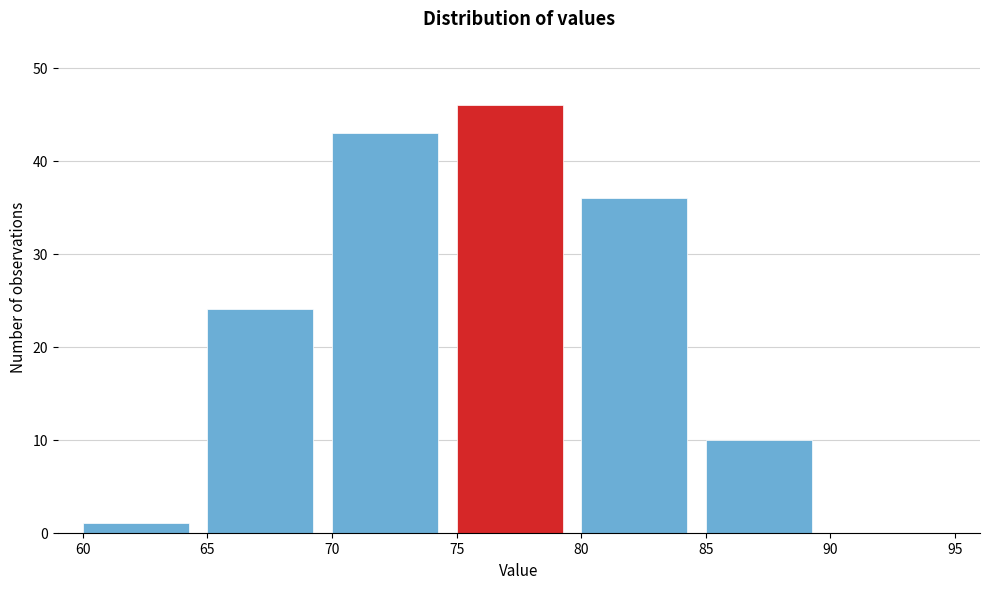

How tall is the bar that spans 70 to 75 on the x-axis? The values are not printed on the chart, so give them approximately, as read against the axis.

43